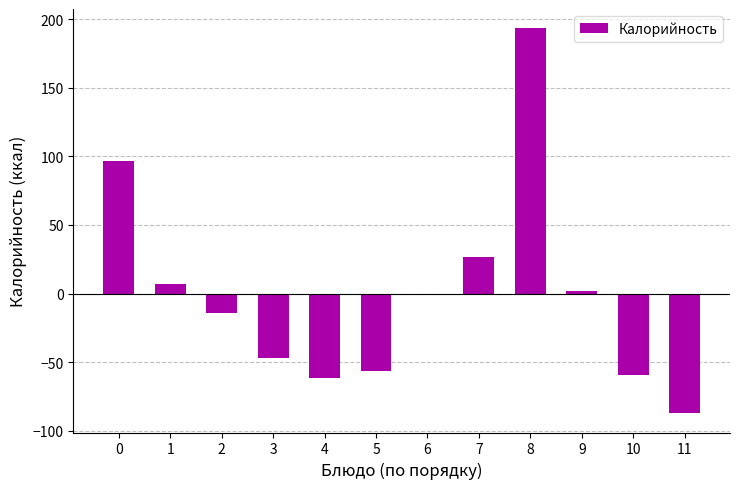

What is the value of the 8th bar from the left?

26.9